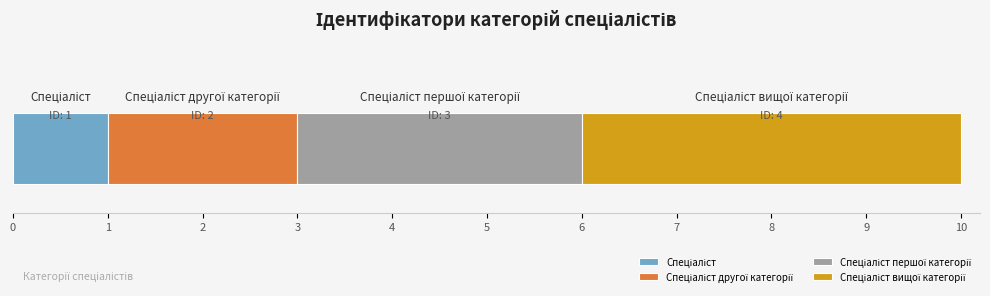

What is the label of the 3rd bar from the right?

Спеціаліст другої категорії